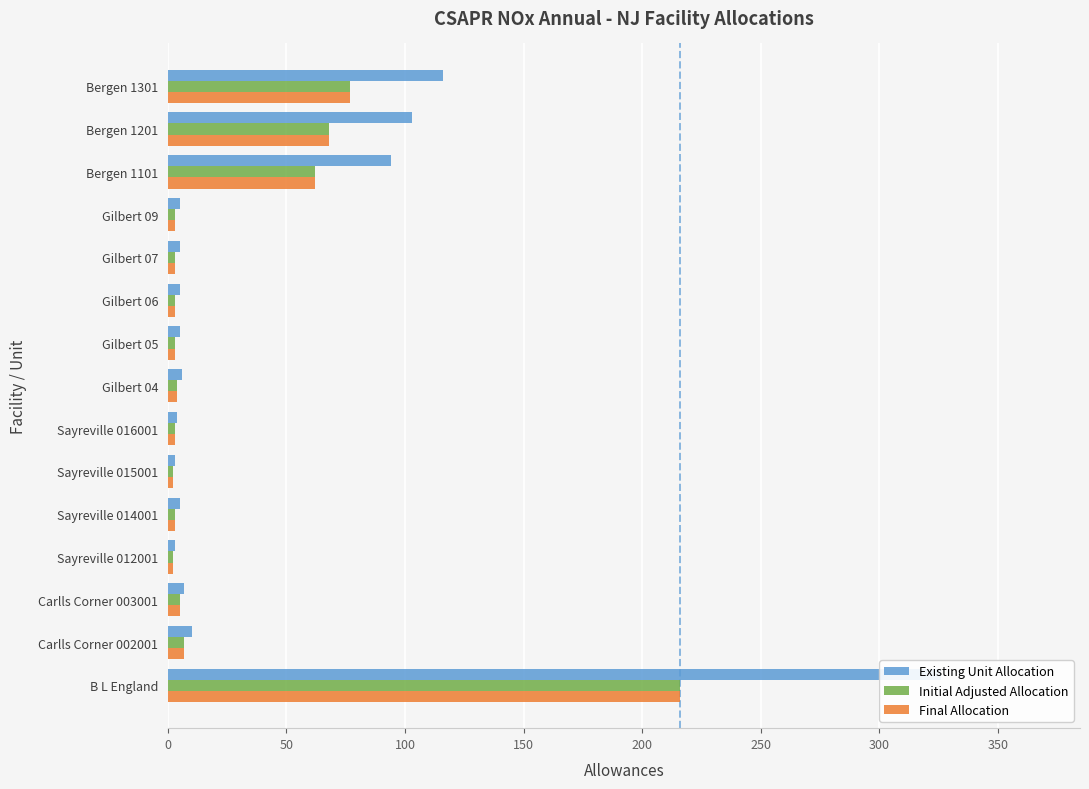

Are the bars horizontal?

Yes